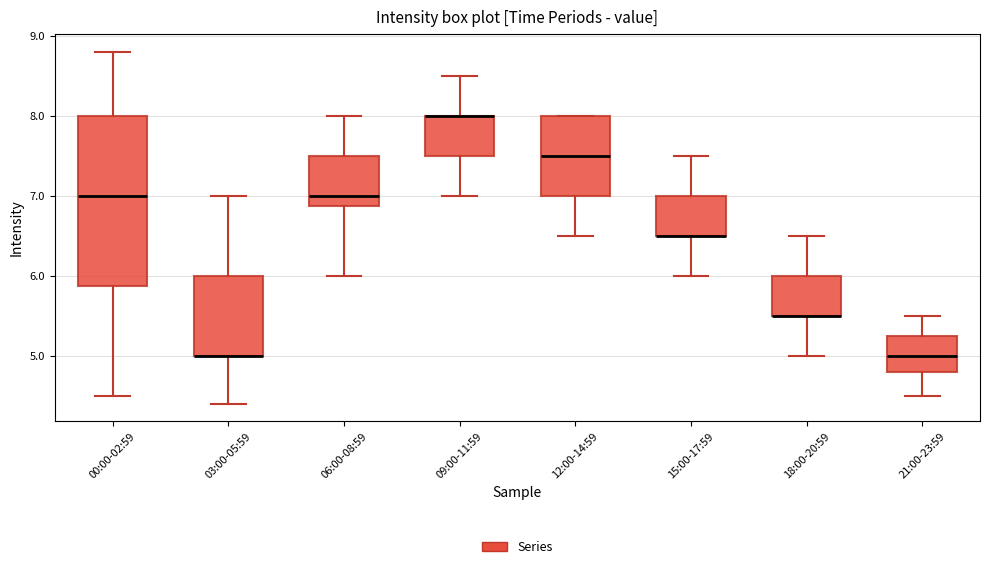

Reading left to right, transcribe this box plot: for each box, give where its median line is, the range the box spans, and where its two whiskers end, as read against the y-axis. The values are not printed on the chart, so give them approximately, as read against the axis.

00:00-02:59: median 7.0, box 5.9 to 8.0, whiskers 4.5 to 8.8
03:00-05:59: median 5.0 (drawn on the box's lower edge), box 5.0 to 6.0, whiskers 4.4 to 7.0
06:00-08:59: median 7.0, box 6.9 to 7.5, whiskers 6.0 to 8.0
09:00-11:59: median 8.0 (drawn on the box's upper edge), box 7.5 to 8.0, whiskers 7.0 to 8.5
12:00-14:59: median 7.5, box 7.0 to 8.0, whiskers 6.5 to 8.0
15:00-17:59: median 6.5 (drawn on the box's lower edge), box 6.5 to 7.0, whiskers 6.0 to 7.5
18:00-20:59: median 5.5 (drawn on the box's lower edge), box 5.5 to 6.0, whiskers 5.0 to 6.5
21:00-23:59: median 5.0, box 4.8 to 5.3, whiskers 4.5 to 5.5